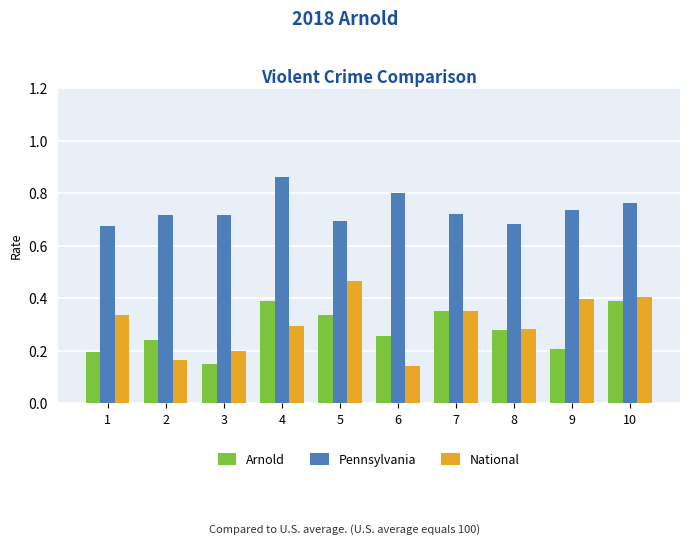

How many distinct data groups are displayed?

3